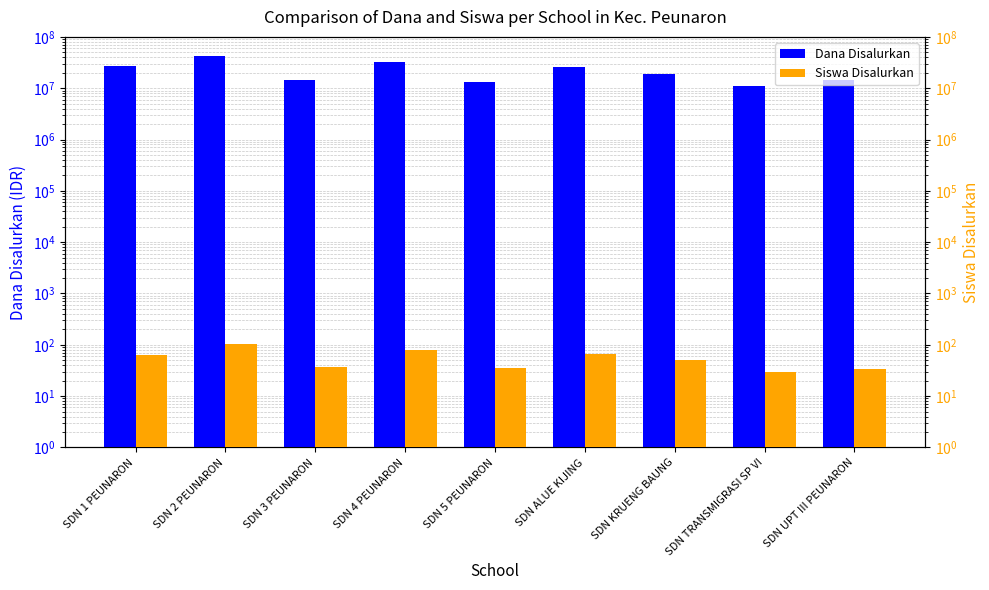

Which series has the largest range (max minus min)?

Dana Disalurkan